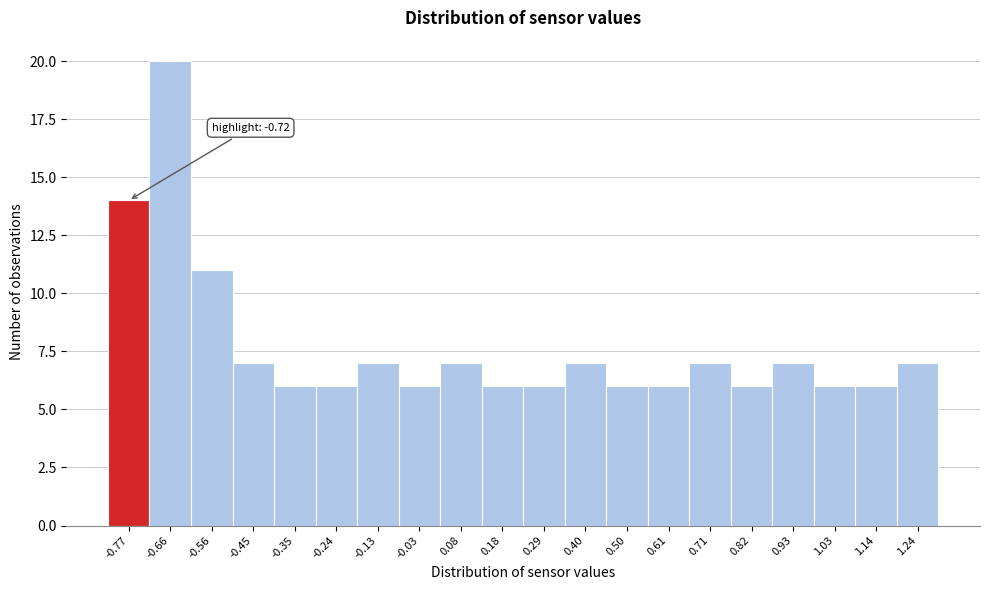

Reading left to right, what are all the values shown in this chart?

14	20	11	7	6	6	7	6	7	6	6	7	6	6	7	6	7	6	6	7